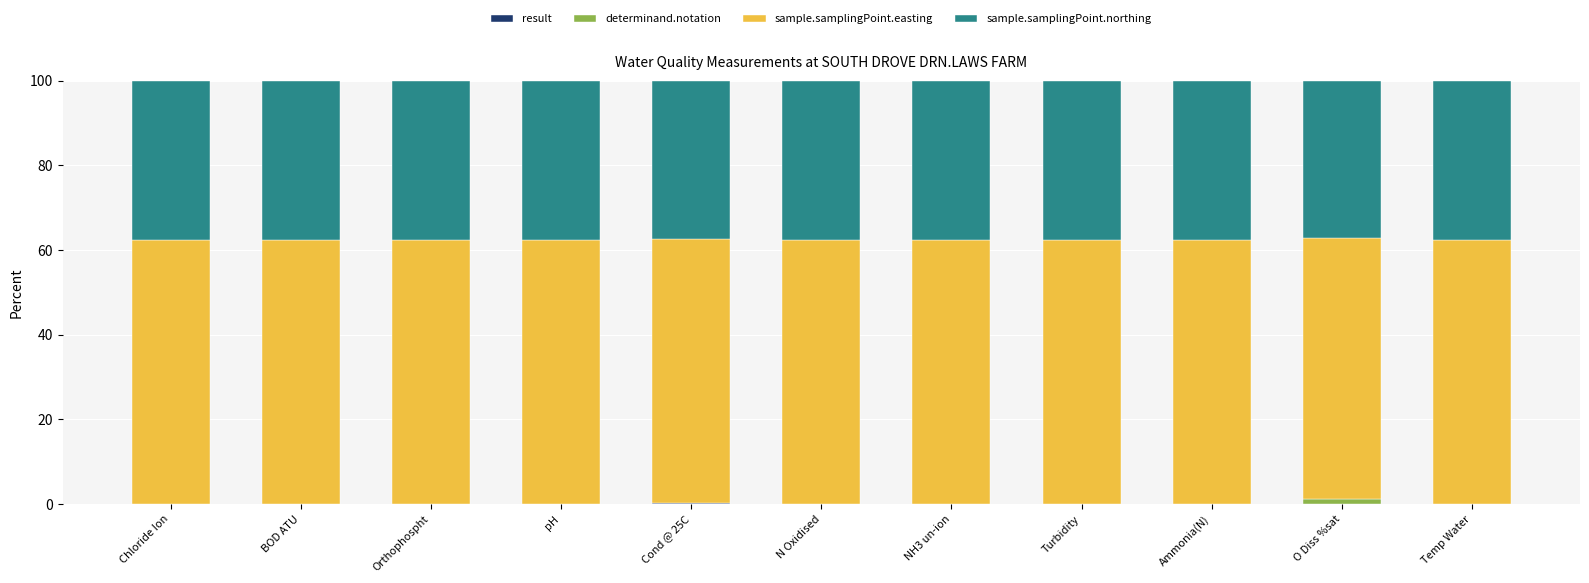

What is the label of the 2nd bar from the left?

BOD ATU